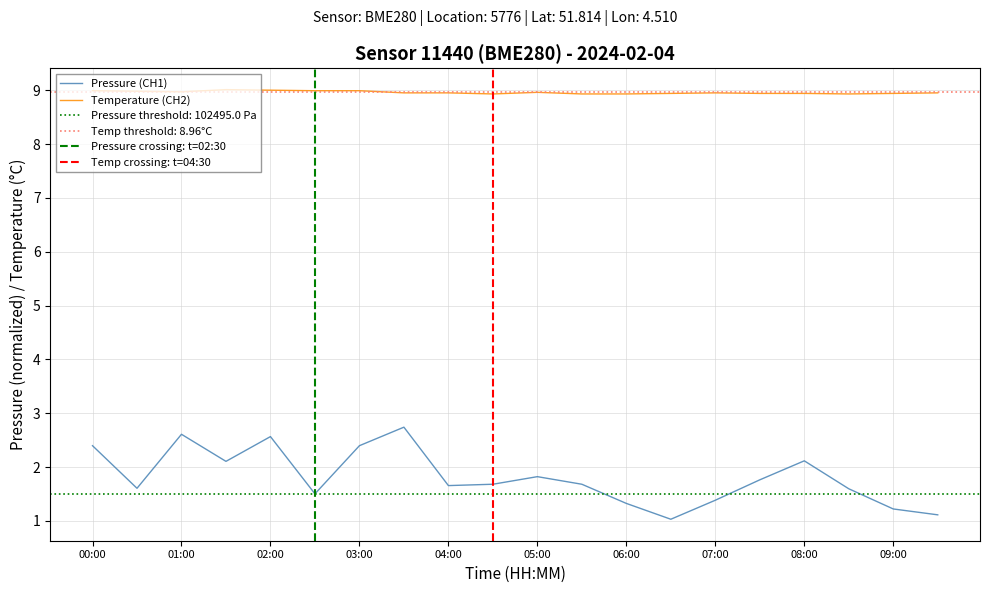

How many interior local peaks does the pressure series have?

5